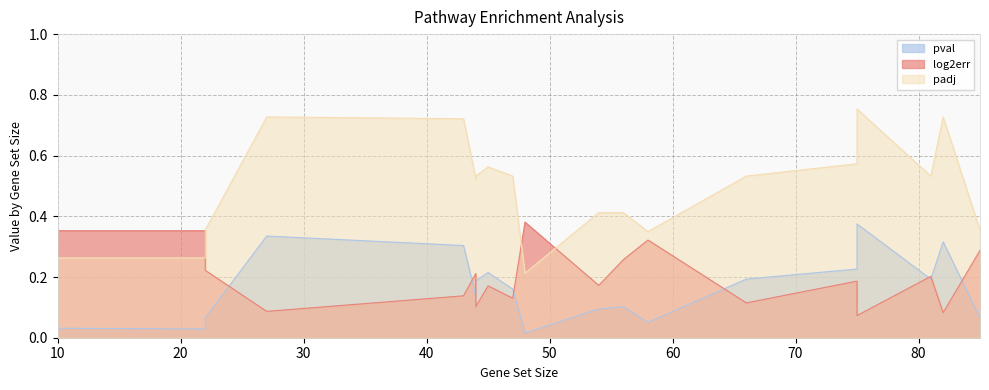

How many distinct data groups are displayed?

3